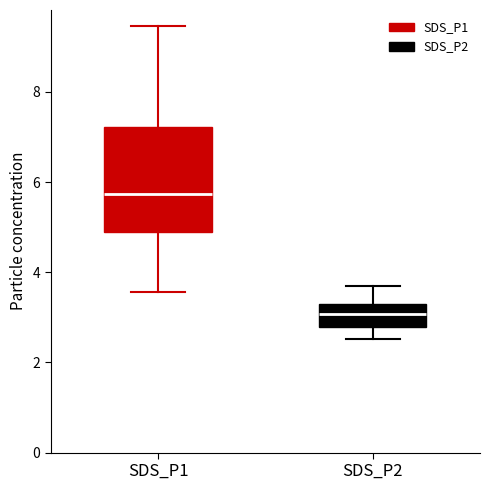

Where does the upper whisker of the box for SDS_P1 end on the y-axis? The values are not printed on the chart, so give them approximately, as read against the axis.

9.4